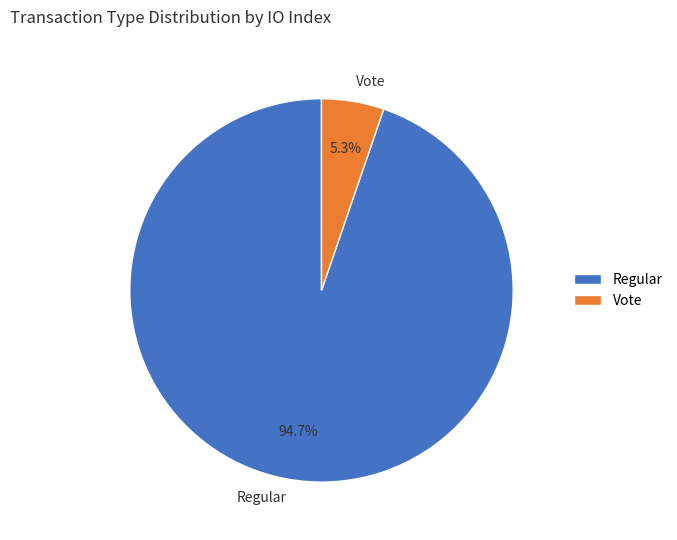

How many slices are in this pie chart?

2